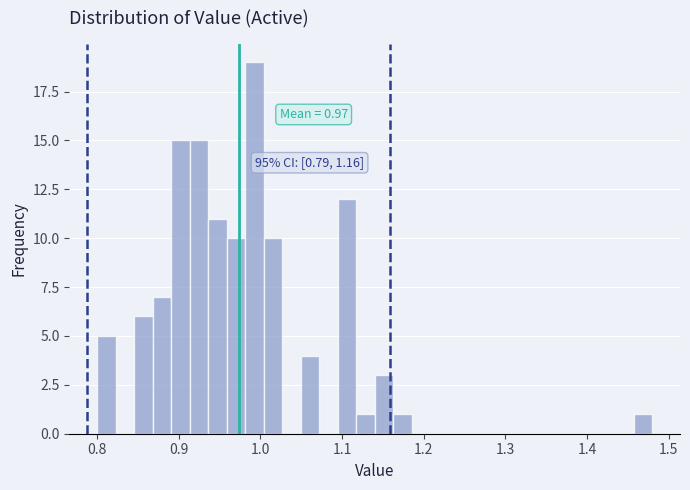

Read against the x-axis, roughly where is the centre of the tallest bar?

0.99